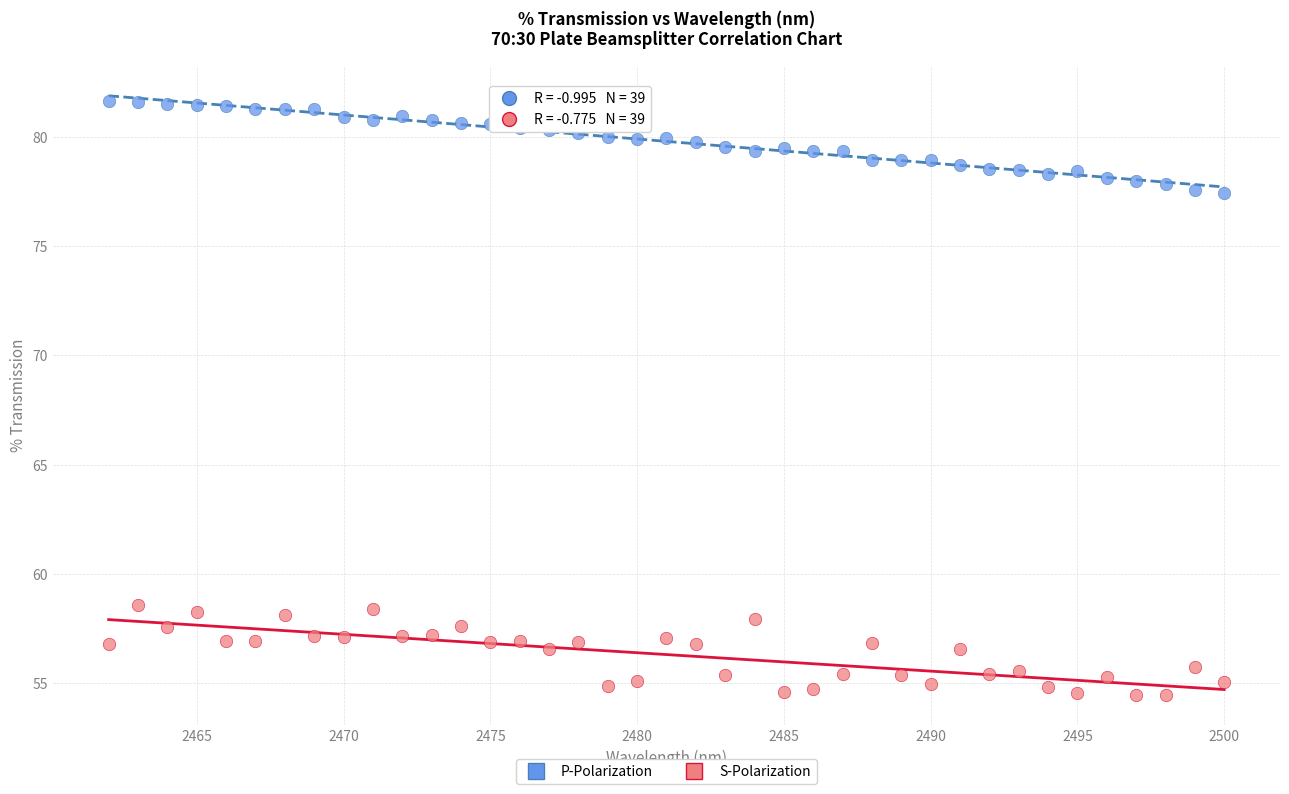

Across all data points, what is the range of X values (max minus min)?

38.0